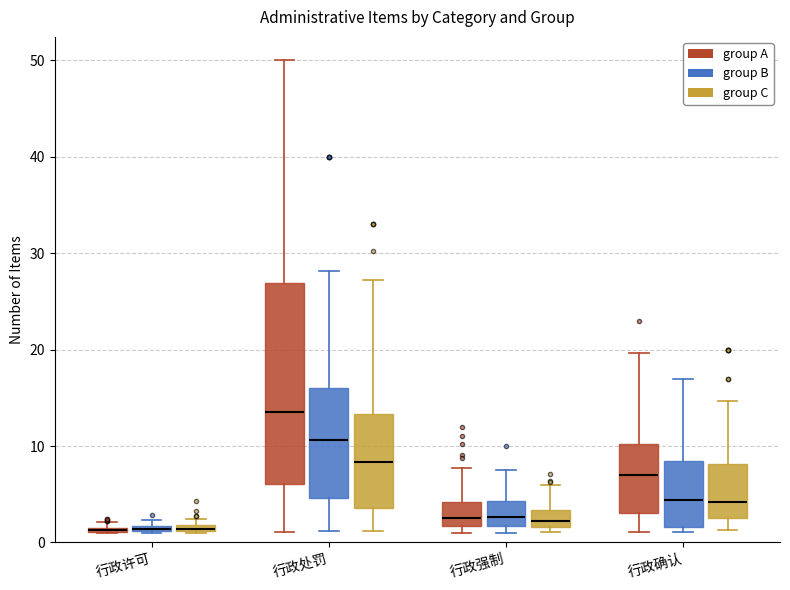

Which box is the tallest, from its lower edge to its upper edge?

行政处罚 (group A)